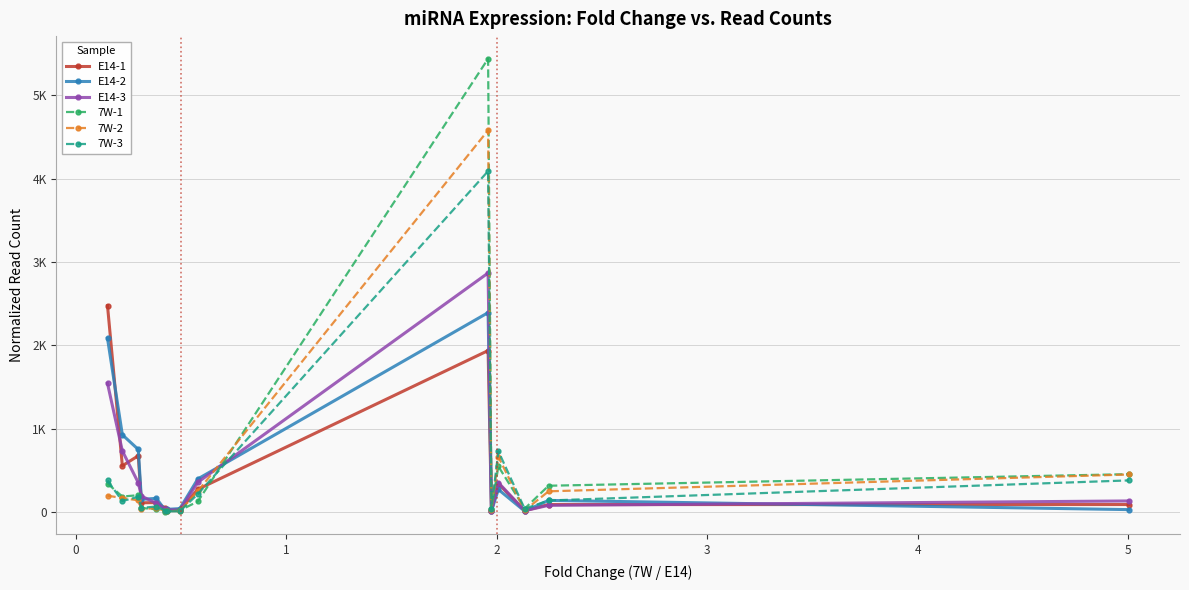

What are all the series names shown in the legend?

E14-1, E14-2, E14-3, 7W-1, 7W-2, 7W-3